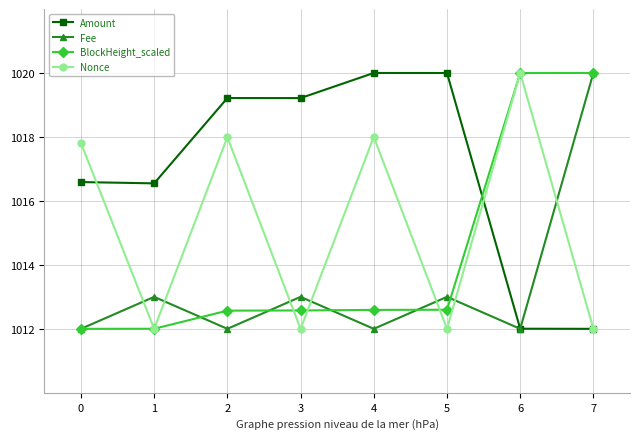

What is the smallest value displayed?

1012.0